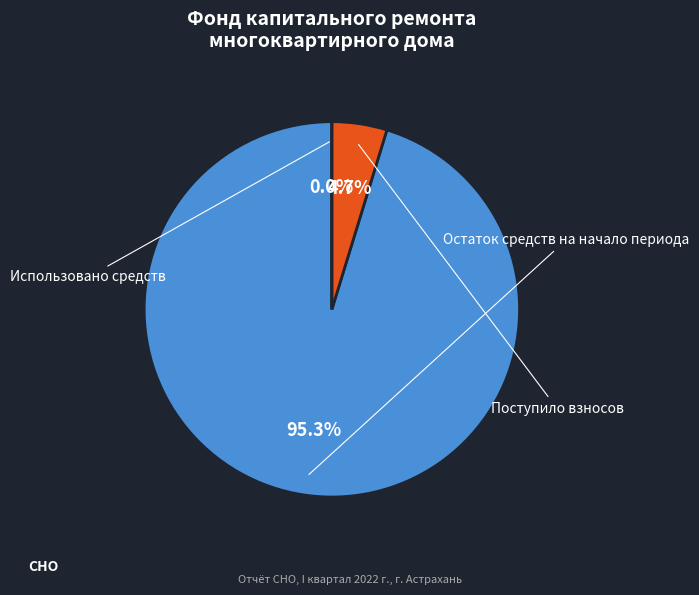

To the nearest percent, what is the average slice percentage?

33%